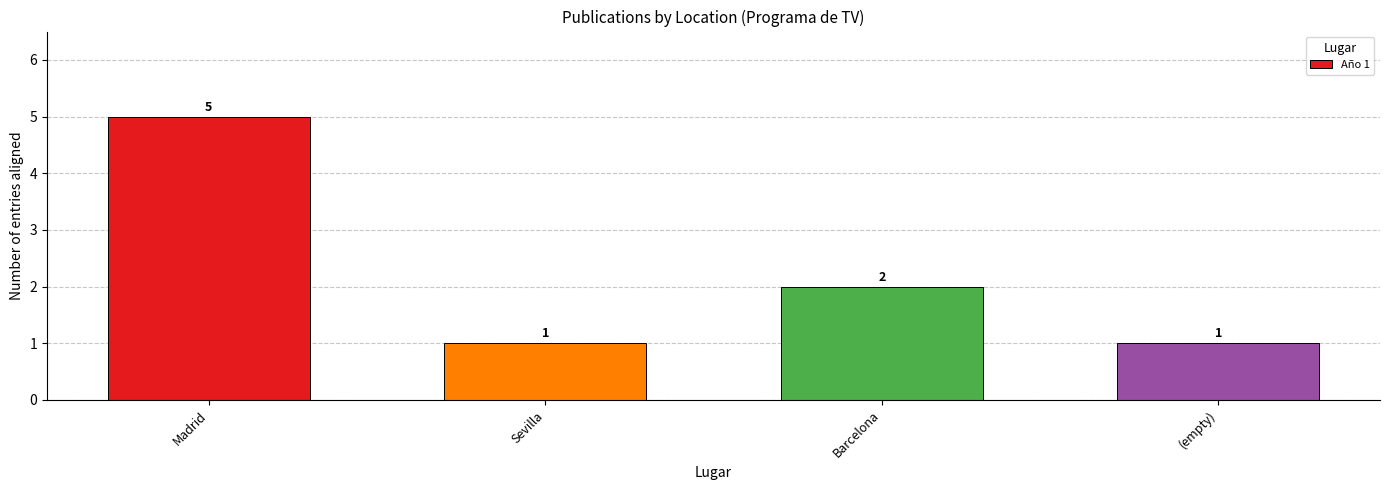

What is the minimum value shown in the chart?

1